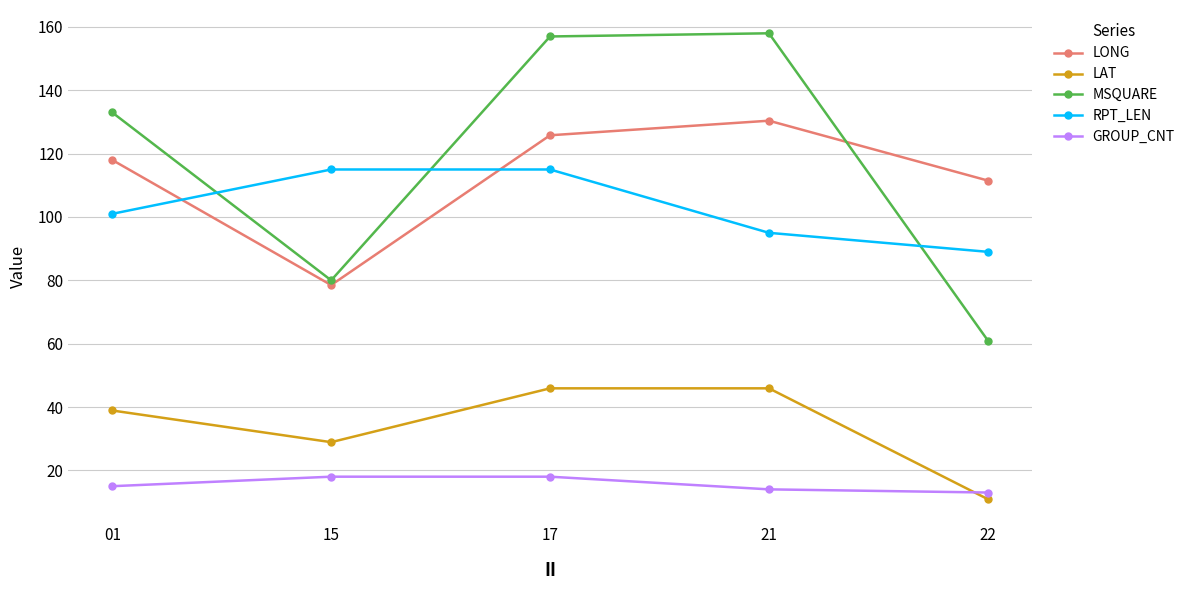

Is it true that GROUP_CNT equals 13.0 at 22?

True